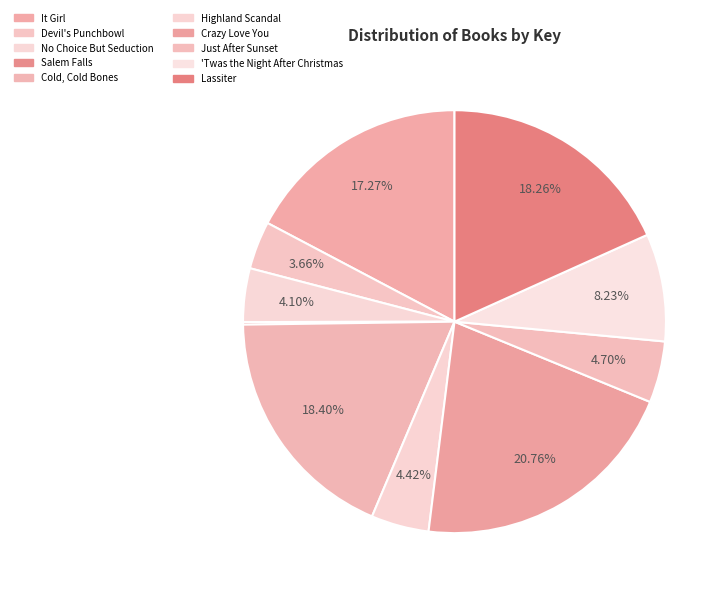

The Cold, Cold Bones slice represents 6% of the pie. True or false?

False